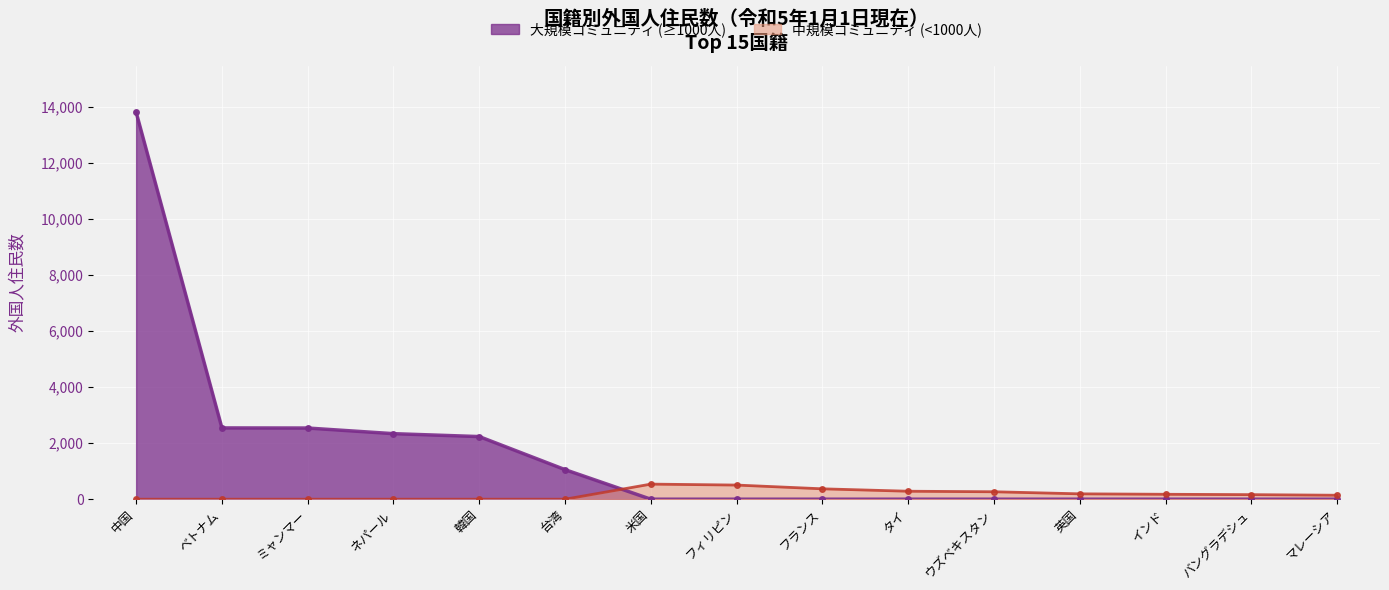

How many data points in Mid-tier (50-1000) are less than 163?

7